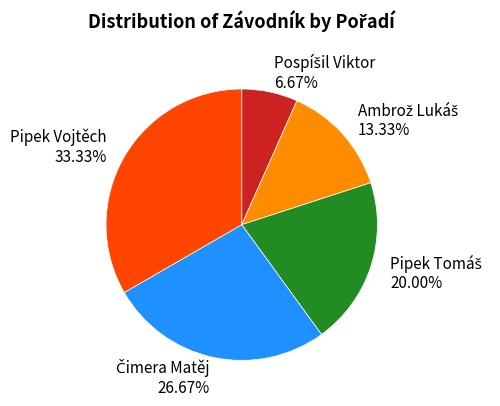

Does any single category account for the majority?

No